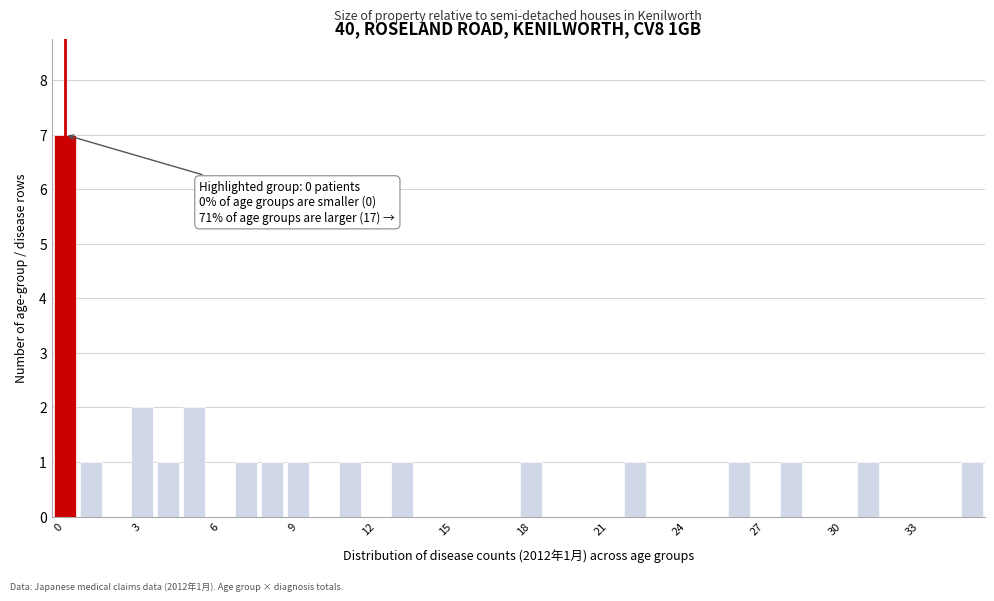

Around what value on the x-axis is the tallest bar? Give the approximate position of its centre, as read against the axis.

0.0